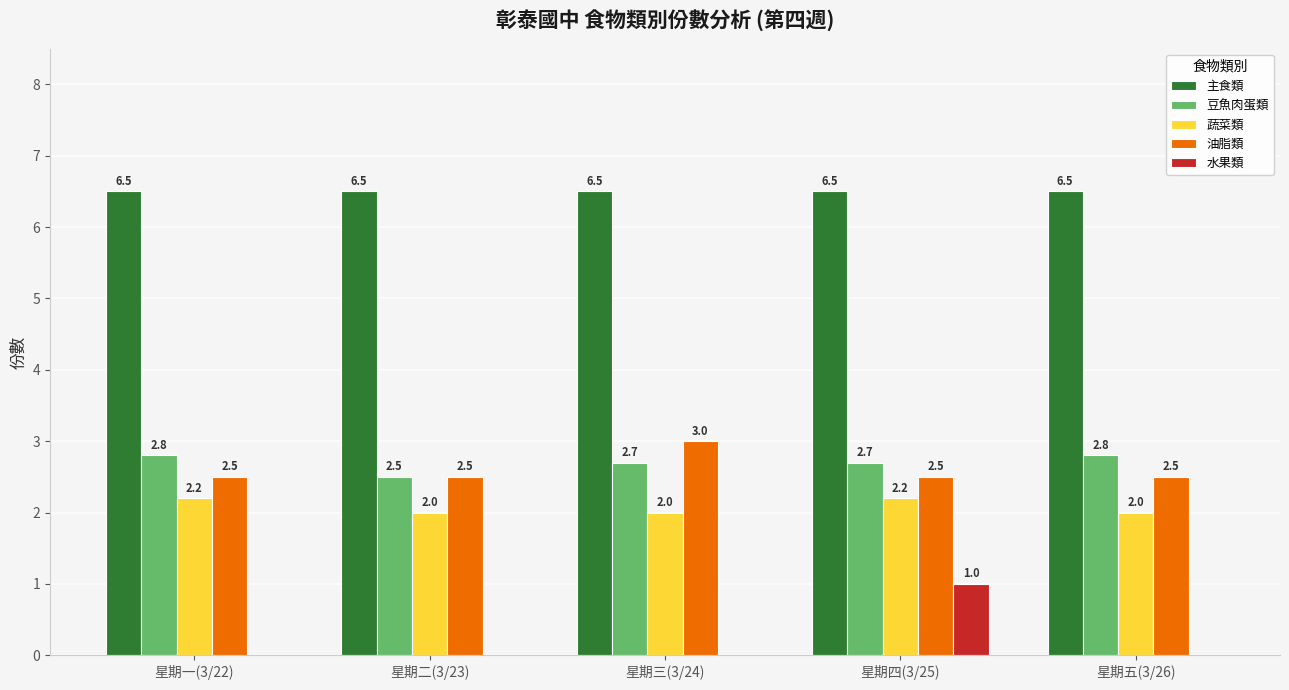

Reading left to right, what are all the values shown in this chart?

主食類: 6.5	6.5	6.5	6.5	6.5
豆魚肉蛋類: 2.8	2.5	2.7	2.7	2.8
蔬菜類: 2.2	2.0	2.0	2.2	2.0
油脂類: 2.5	2.5	3.0	2.5	2.5
水果類: 0.0	0.0	0.0	1.0	0.0